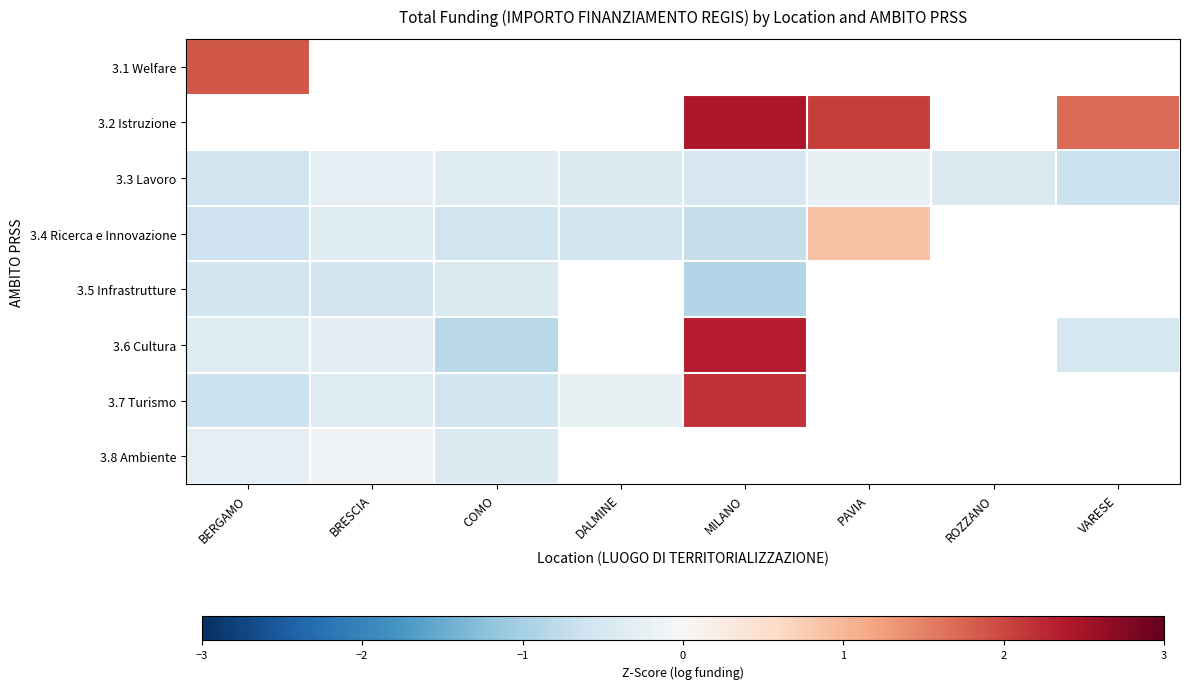

How many categories are shown in the chart?

8